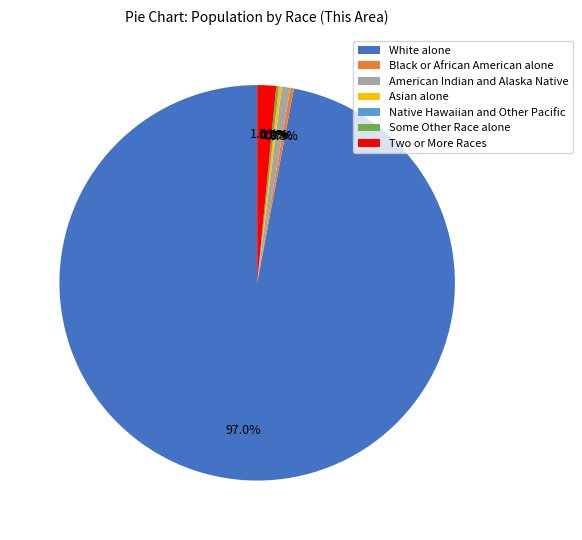

True or false: White alone accounts for 97% of the total.

True